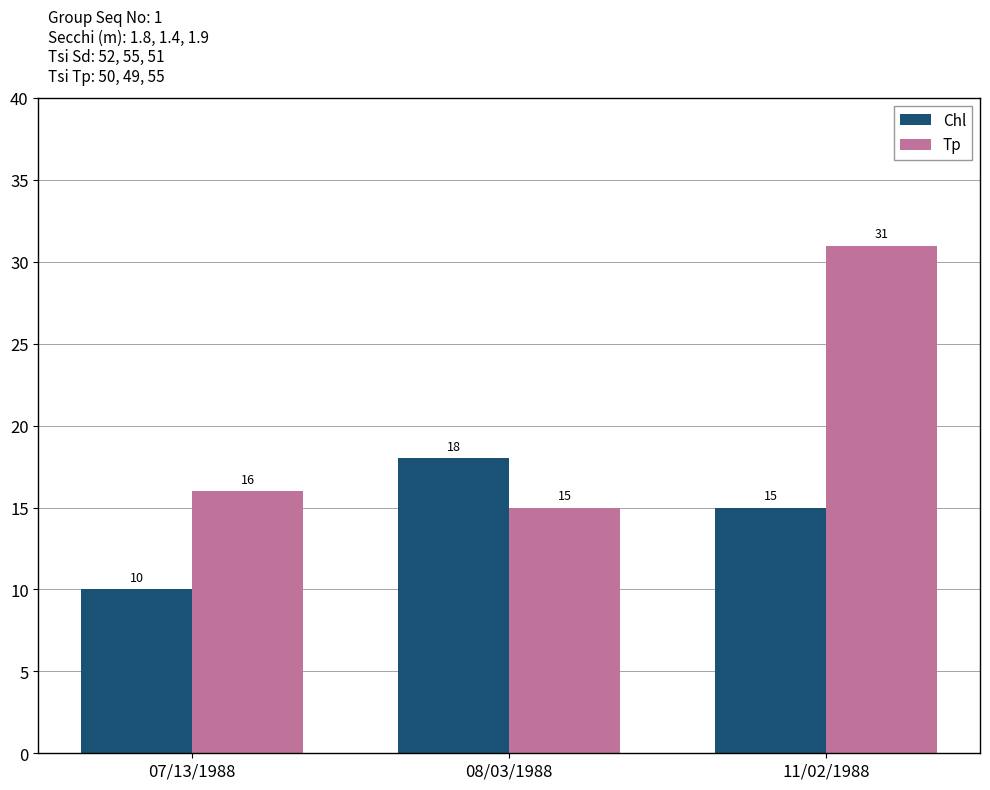

What is the value of the Tp bar at the 2nd from the left?

15